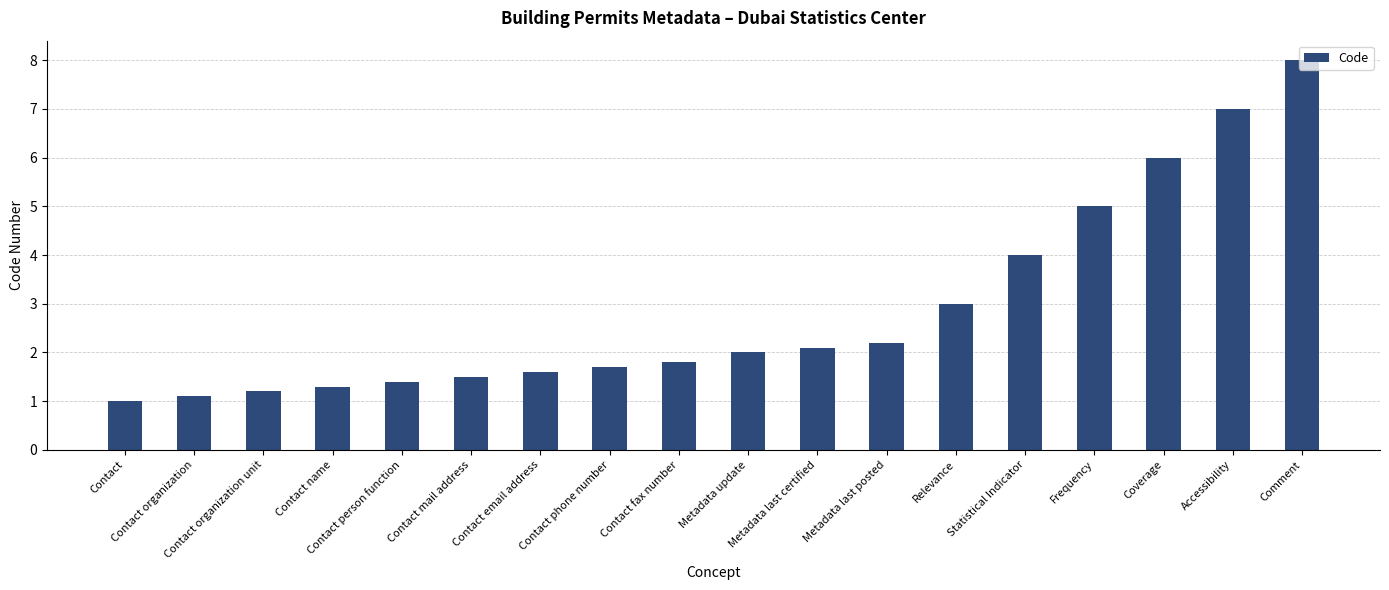

Which has a higher value, Contact email address or Coverage?

Coverage